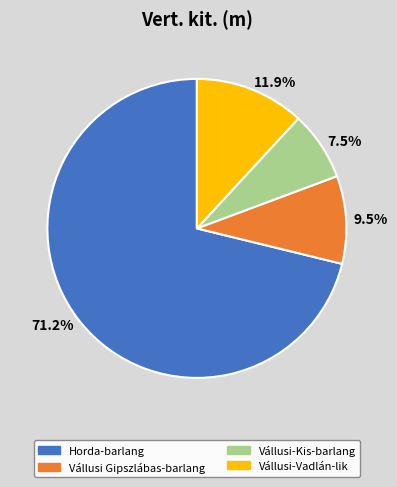

How much of the chart is everything except Vállusi Gipszlábas-barlang?

90.5%